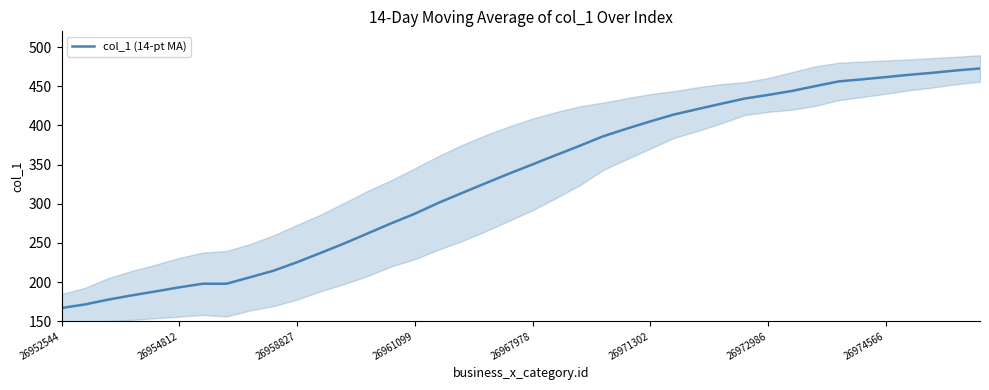

Is it true that the value at 26 is 281.2?

False